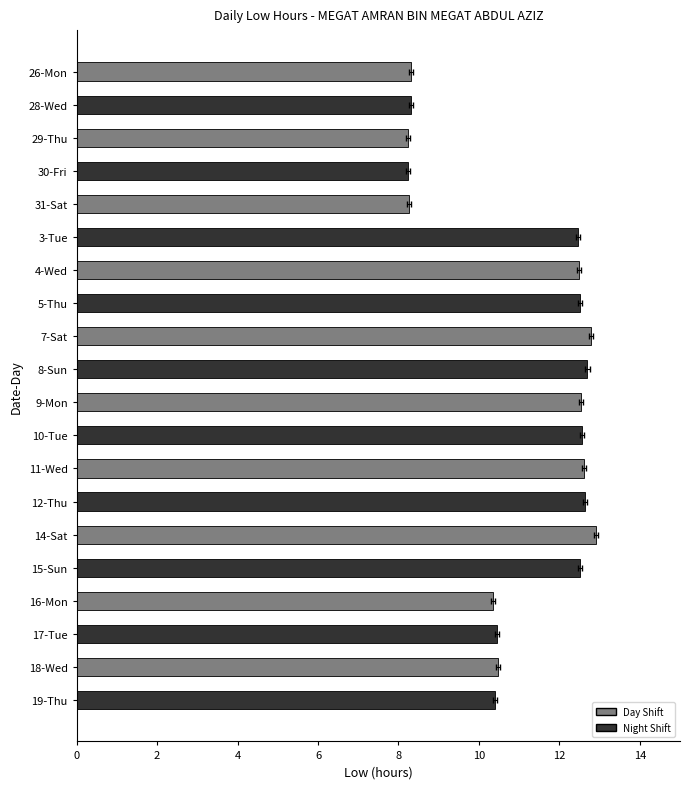

What is the label of the 4th bar from the right?

16-Mon